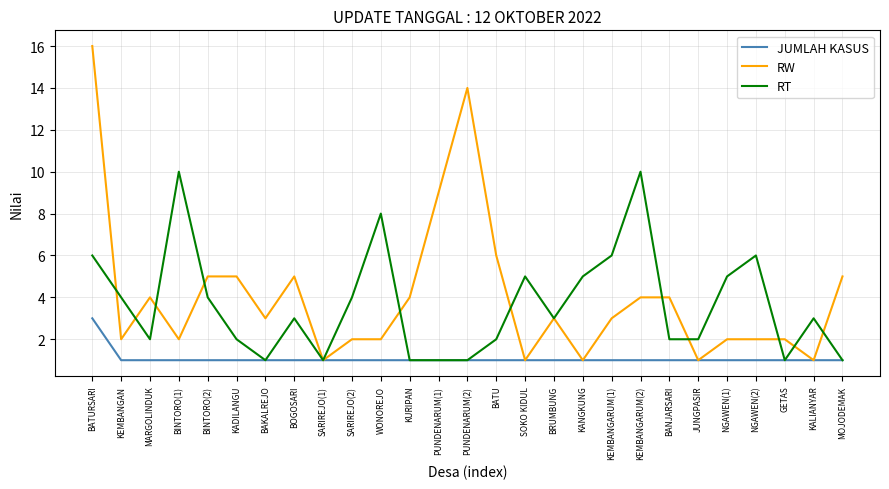

At KEMBANGARUM(2), list the series in order from smallest to largest.

JUMLAH KASUS, RW, RT